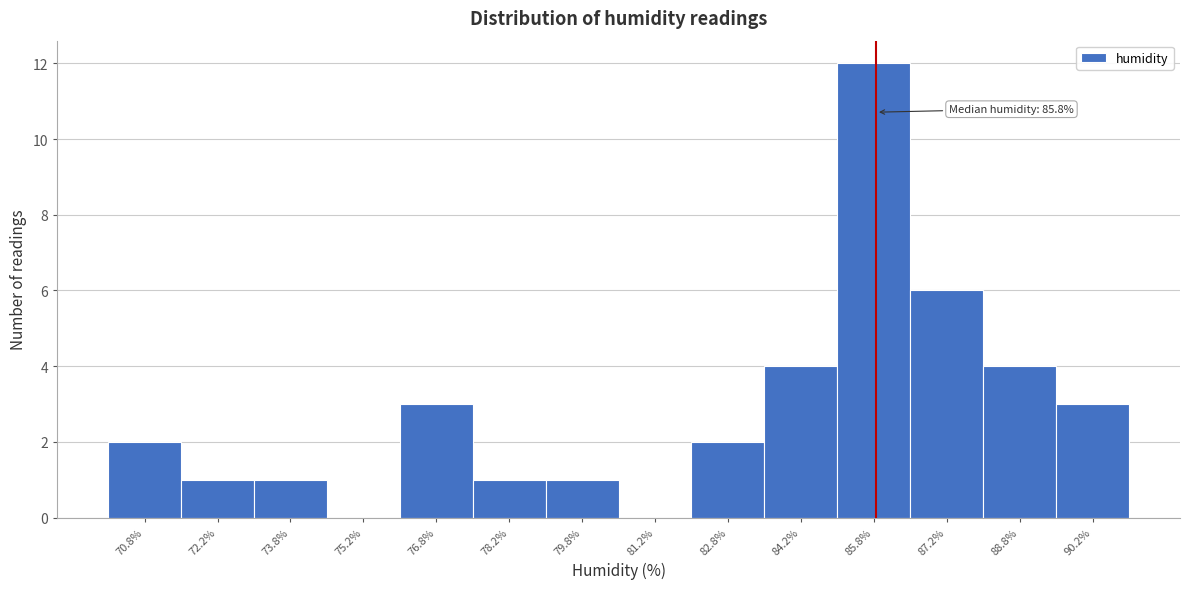

Over which range of the x-axis is the bar tallest?

85.0 to 86.5